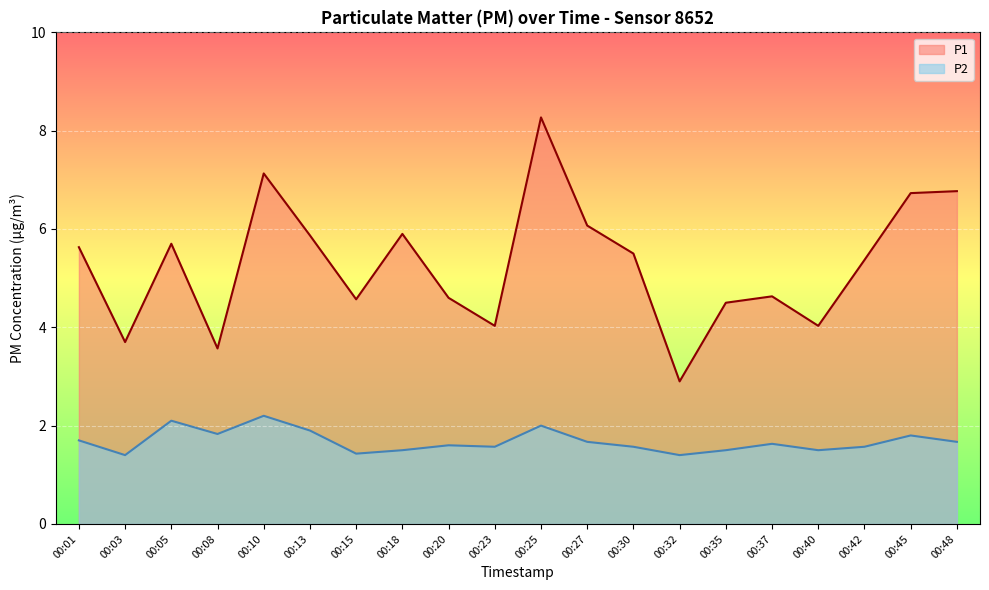

True or false: P1 has a value of 8.1 at 00:30.

False